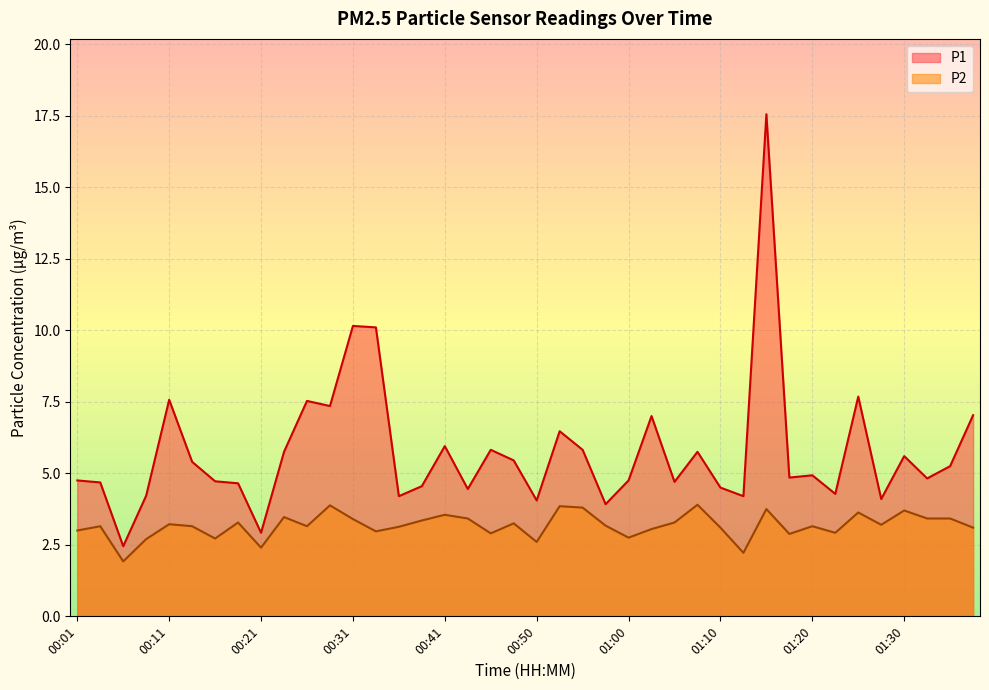

What is the value of the P2 point at the 2nd from the left?

3.1